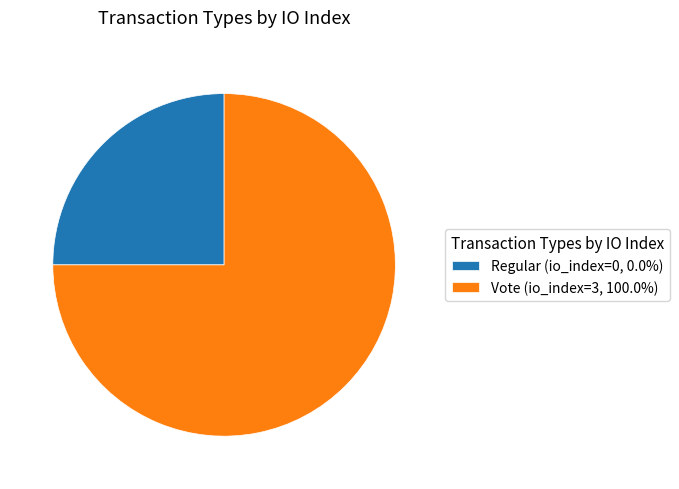

How many slices are in this pie chart?

2